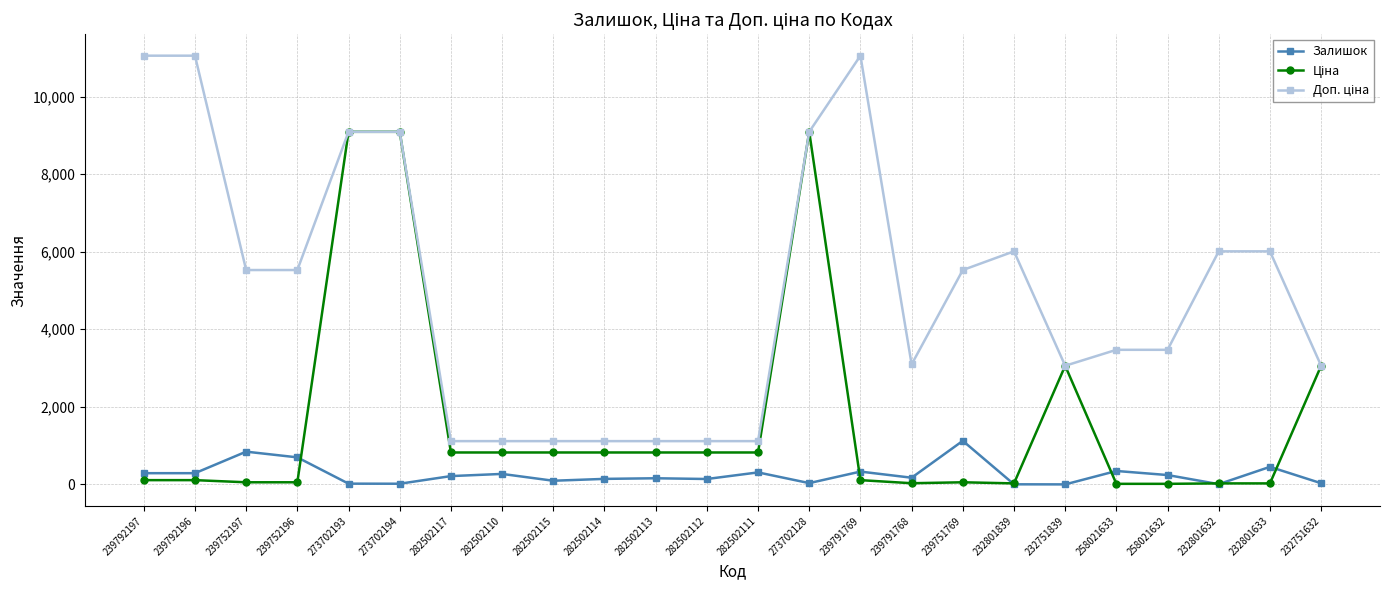

True or false: Залишок has more than 1 interior local peaks.

True